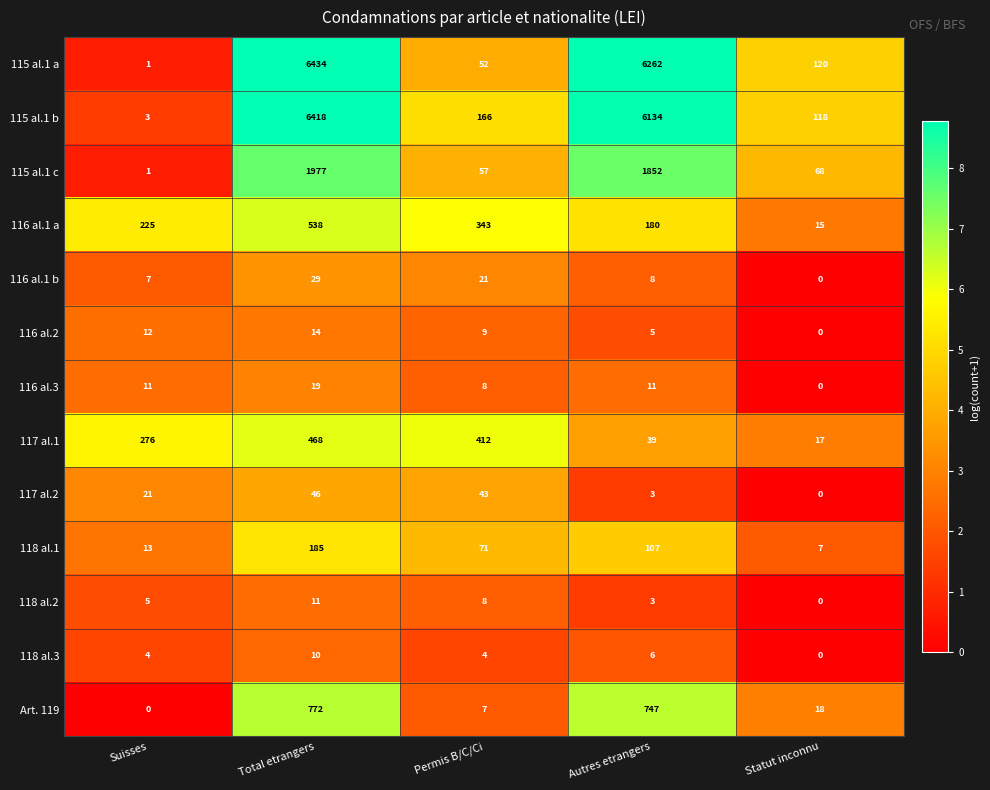

What is the difference between the 116 al.1 a values at Permis B/C/Ci and Autres etrangers?

163